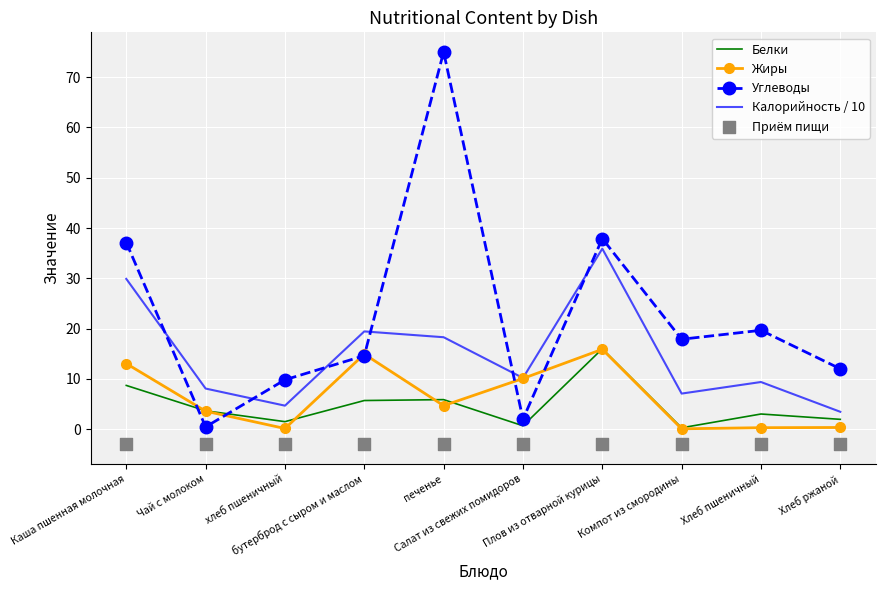

Which series contains the highest Y value?

Углеводы